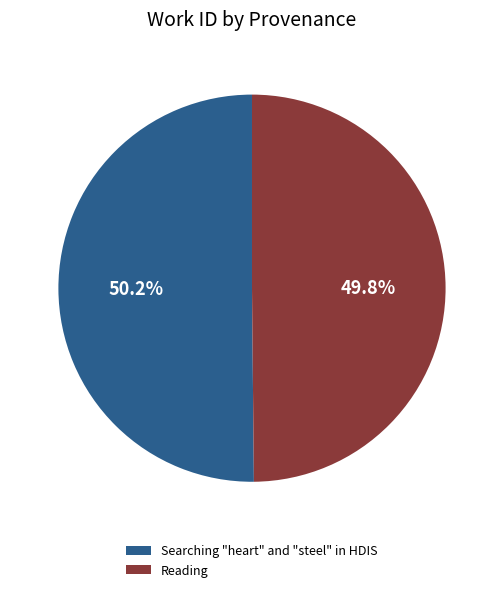

How many segments does this pie chart have?

2